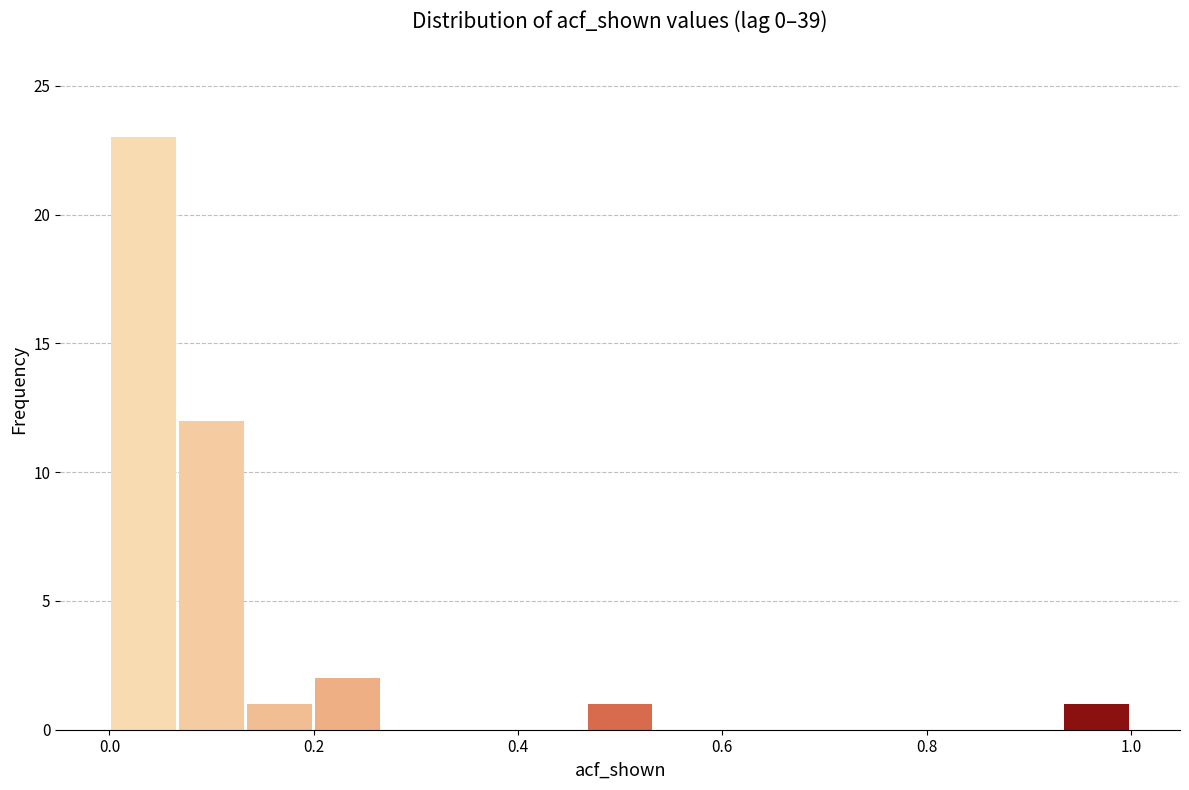

Read against the x-axis, roughly where is the centre of the tallest bar?

0.04